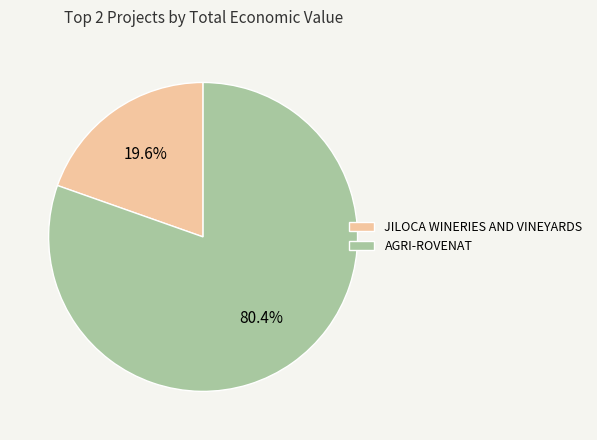

True or false: AGRI-ROVENAT accounts for 86% of the total.

False